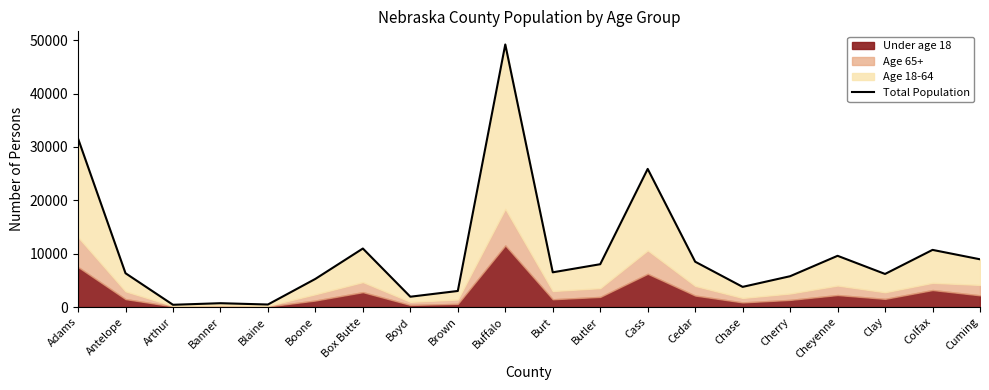

What is the difference between the values at Boone and Clay?

924